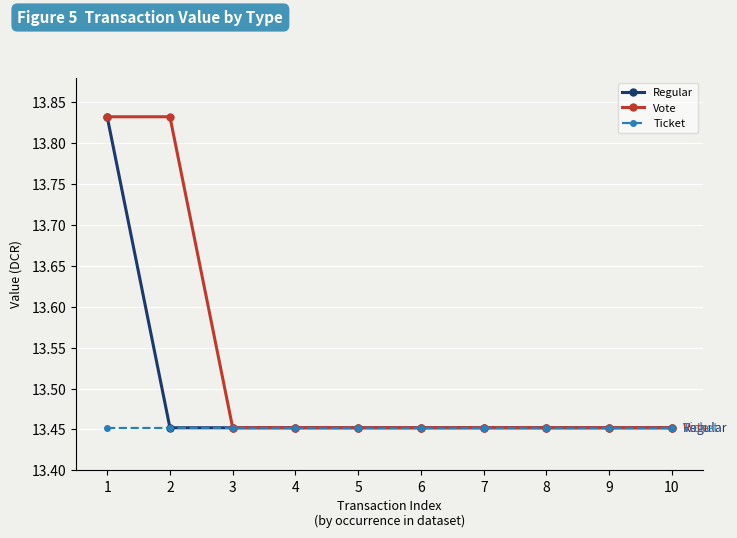

What is the total value across all series at 6?

40.4